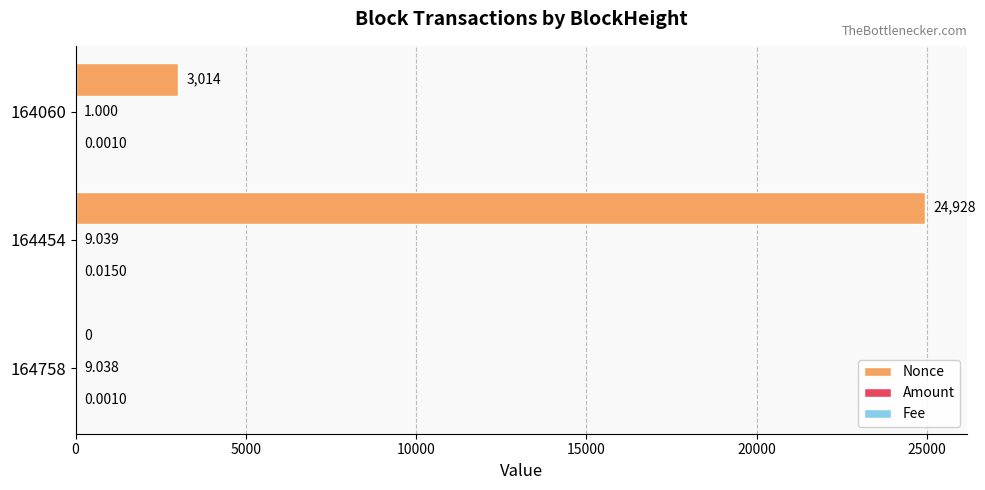

How many categories are shown in the chart?

3